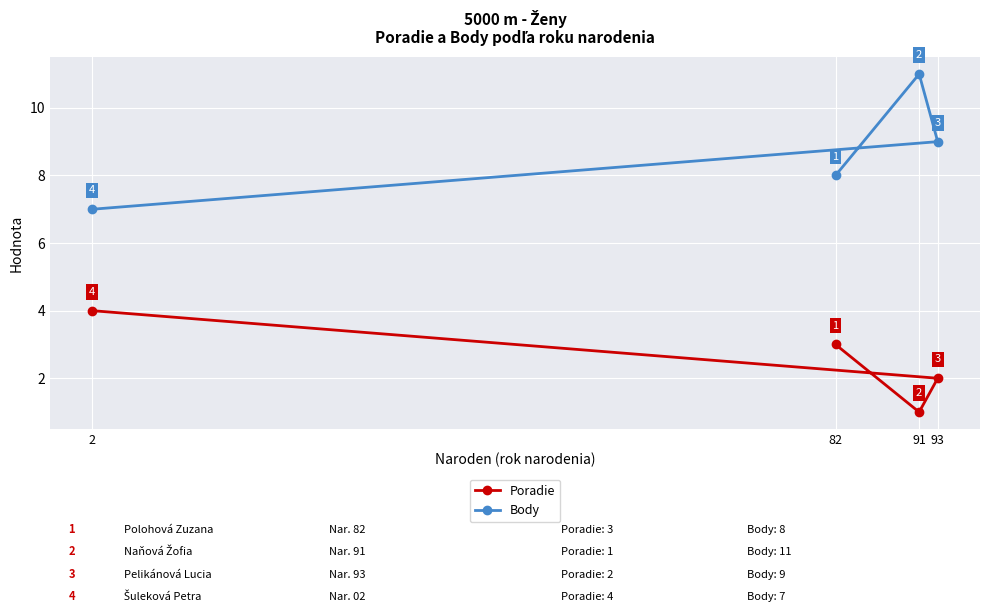

How many interior local valleys does the Poradie series have?

1